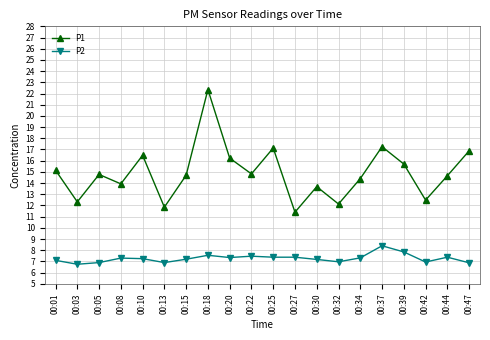

Where is the first local minimum for P1?

00:03